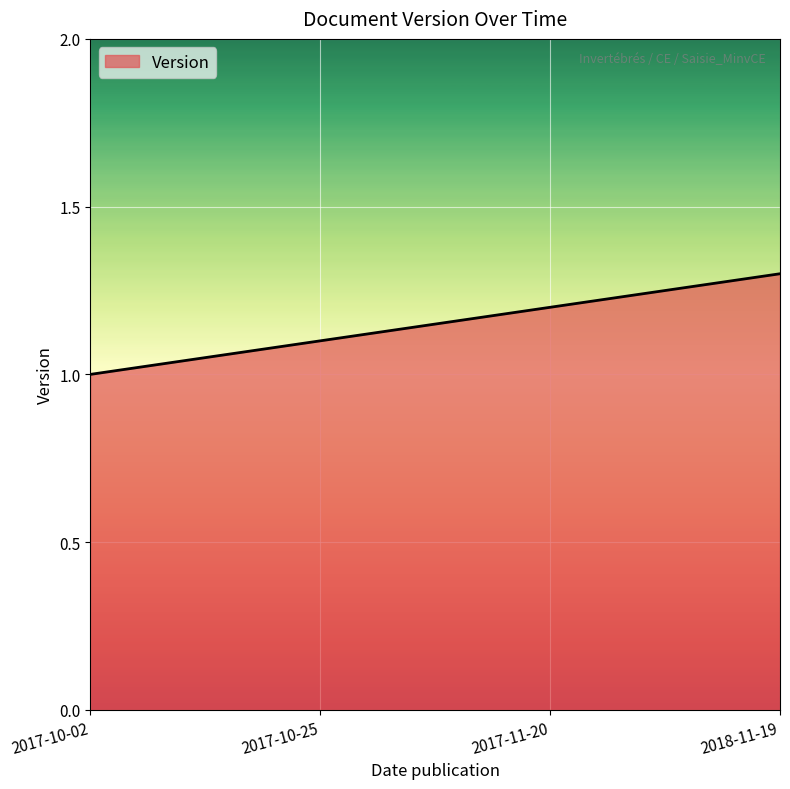

True or false: the data shows 1.7 at 2017-10-25.

False